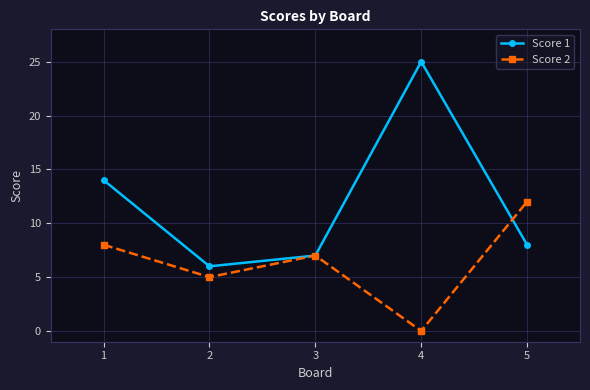

Rank the series by their average value, from lowest to highest.

Score 2, Score 1